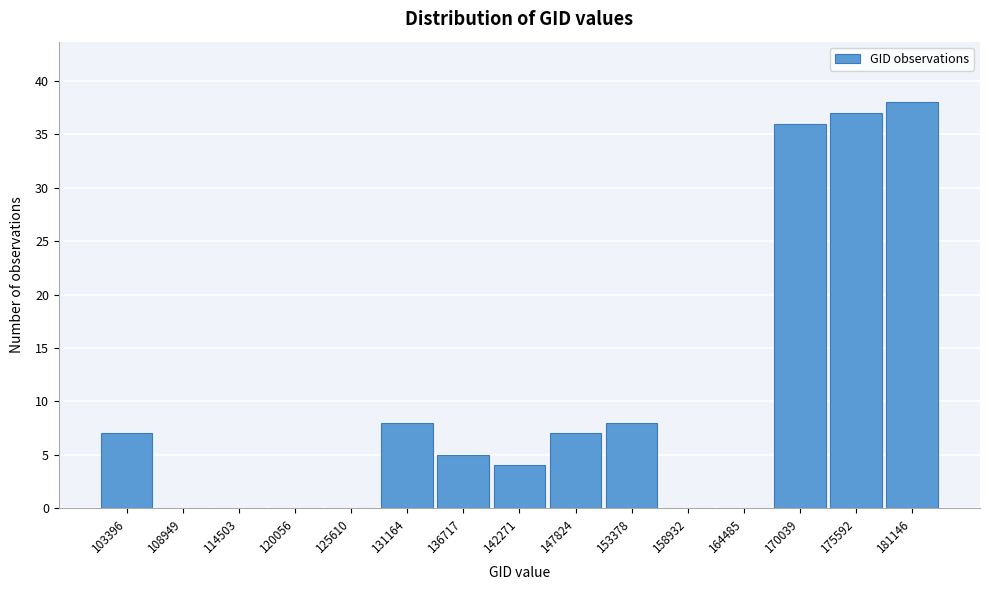

Reading left to right, extract all data points from this chart.

103396=7	108949=0	114503=0	120056=0	125610=0	131164=8	136717=5	142271=4	147824=7	153378=8	158932=0	164485=0	170039=36	175592=37	181146=38